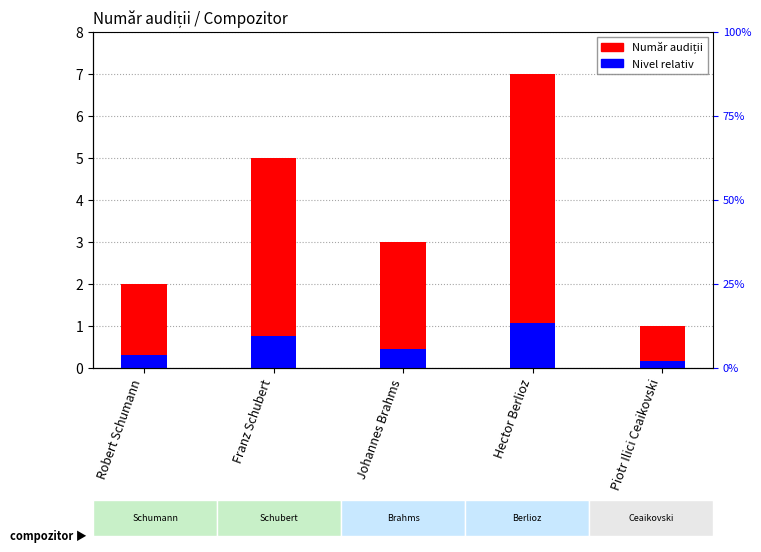

At which label does Număr audiții first exceed 3?

Franz Schubert